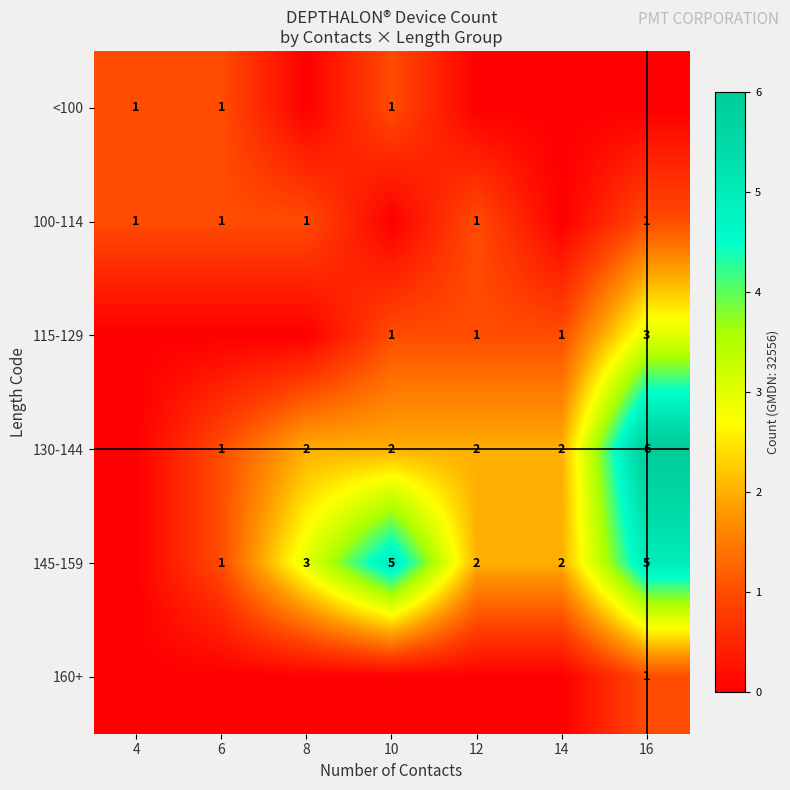

True or false: <100 has a value of 2 at 10.

False